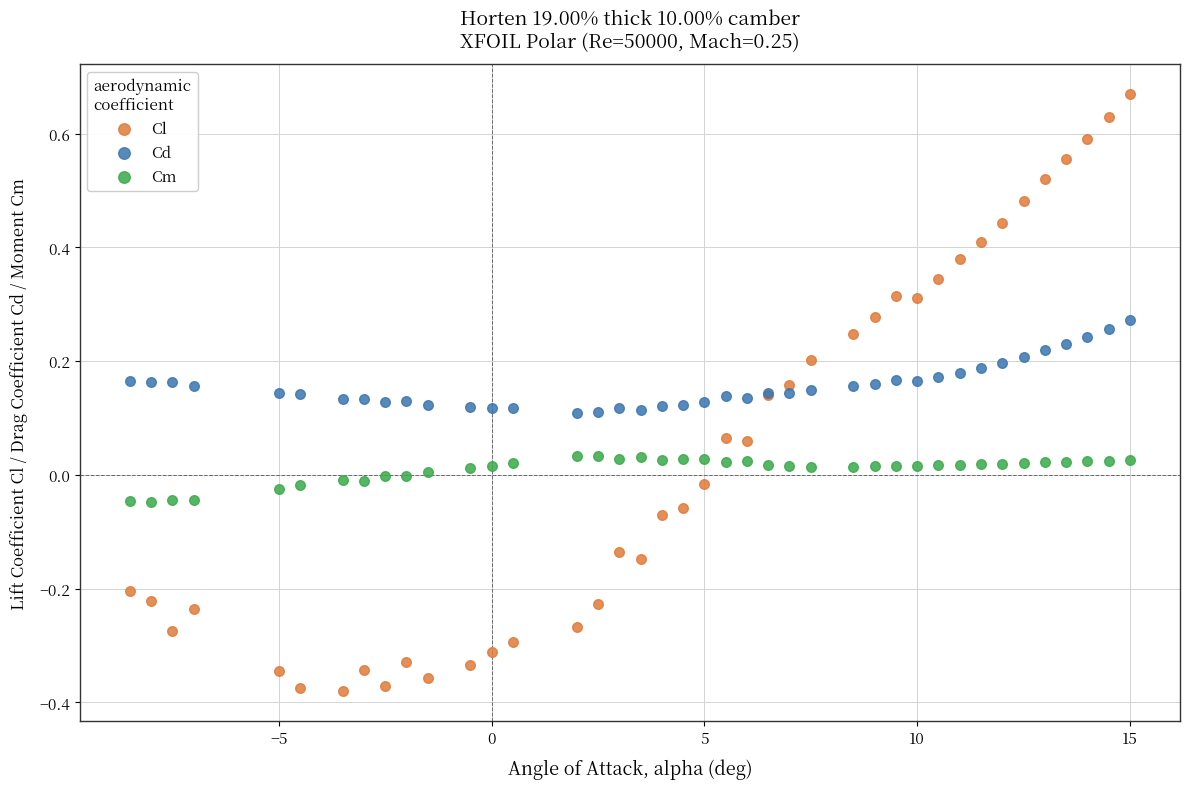

What is the X range (max minus min) for the scatter plot?

23.5